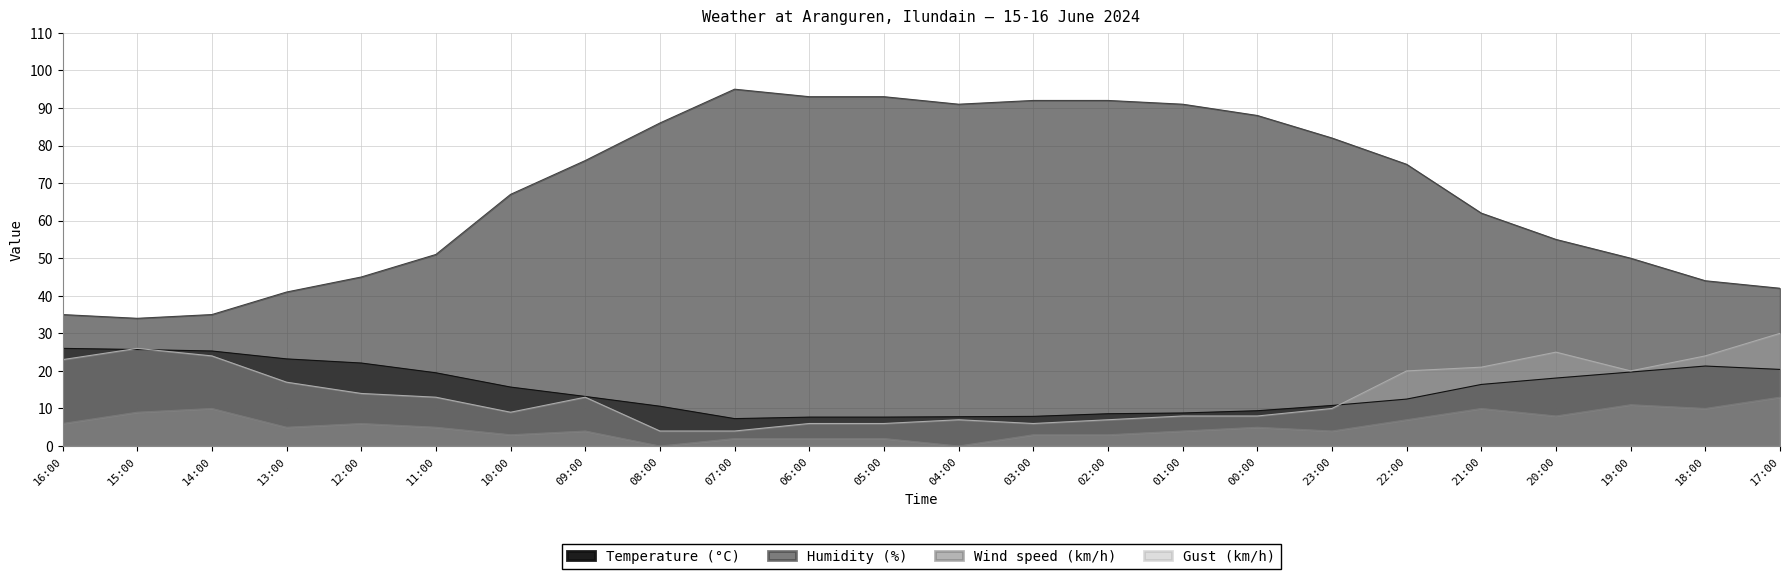

What position from the right is 13:00?

21